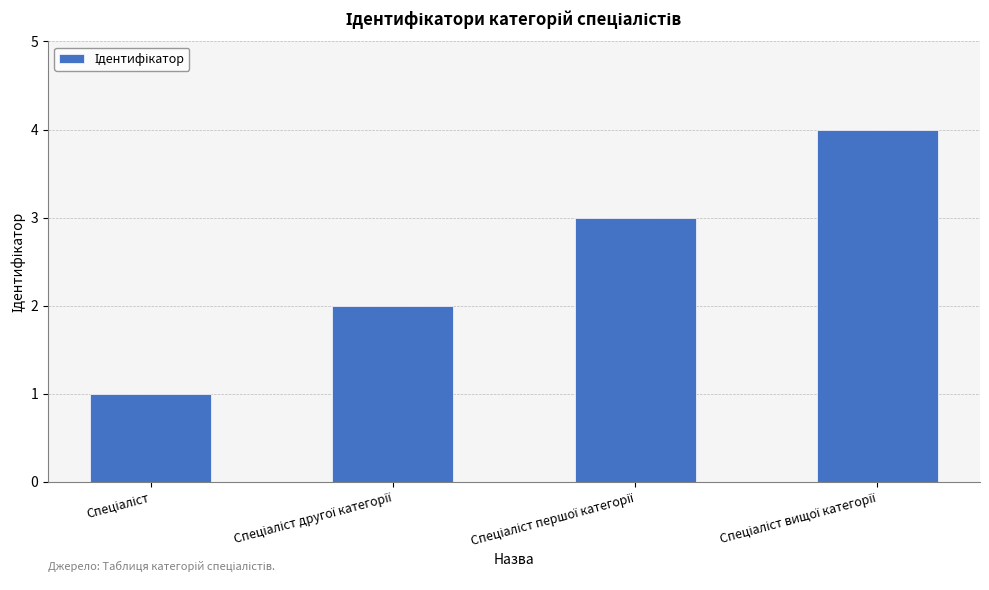

What is the difference between the second highest and minimum values?

2